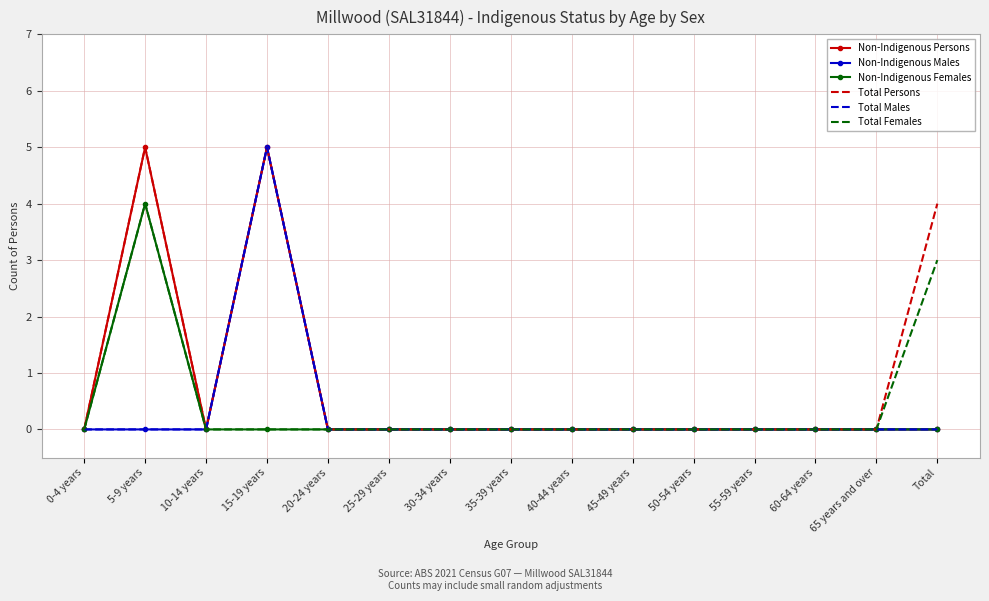

Which label corresponds to the largest value in the chart?

5-9 years